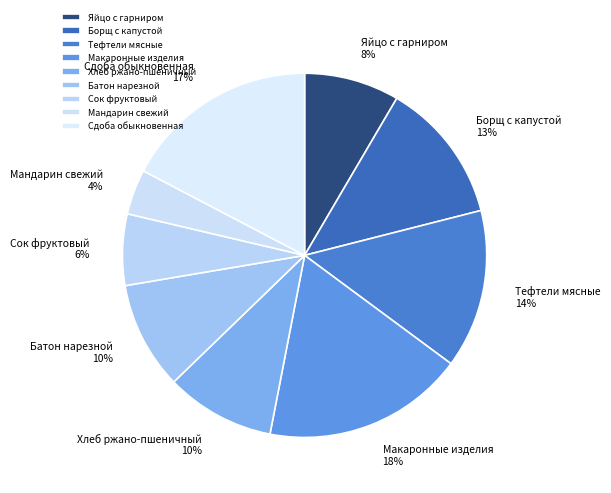

True or false: Сок фруктовый accounts for 1% of the total.

False